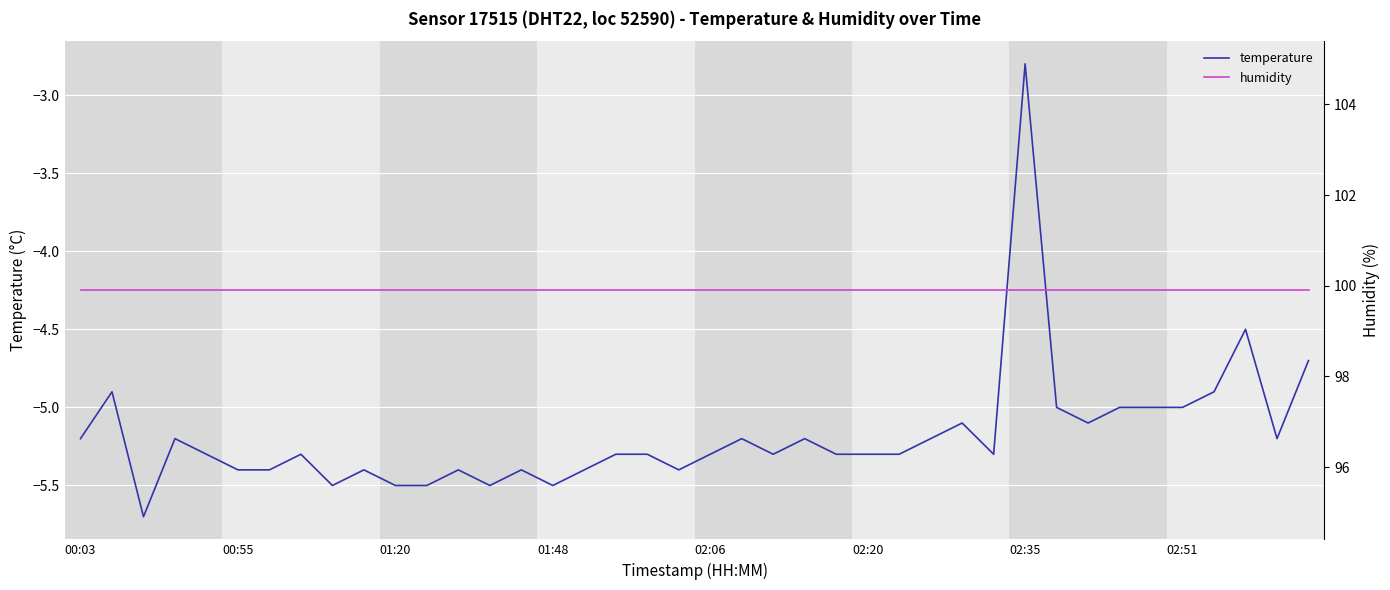

How many values in the temperature series are below -5?

31